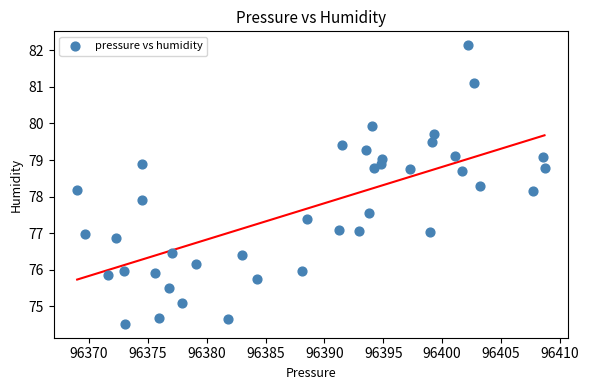

What is the range of Y values (max minus min)?

7.6